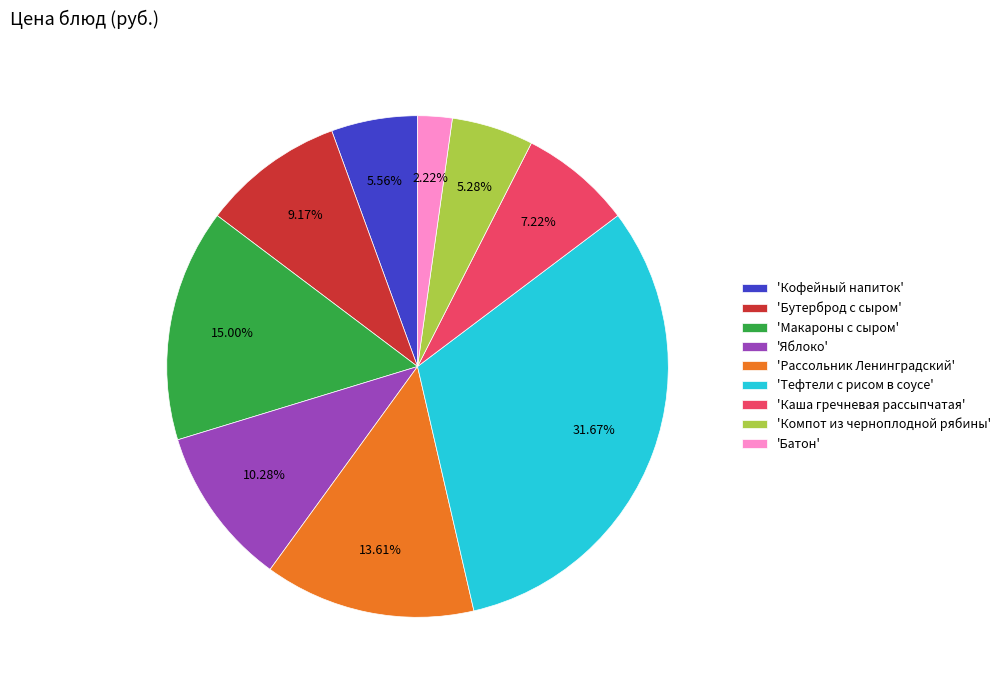

To the nearest percent, what is the difference between the largest and smallest slice percentages?

29%